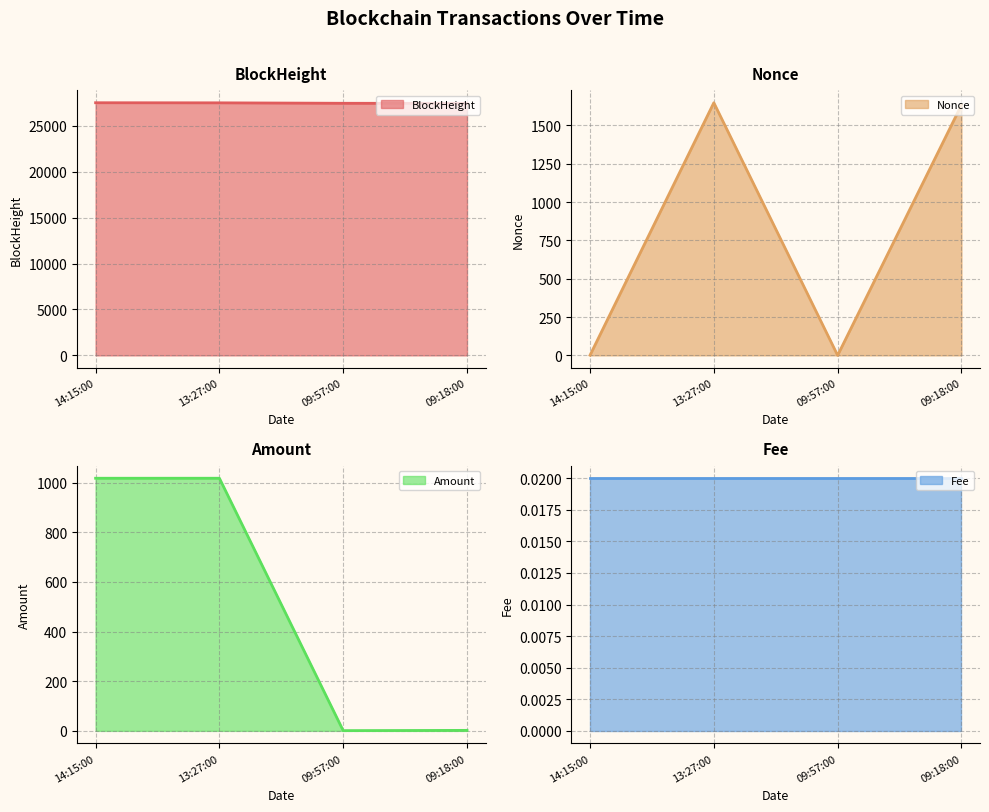

What is the difference between the highest and lowest values at 09:18:00?

27431.0